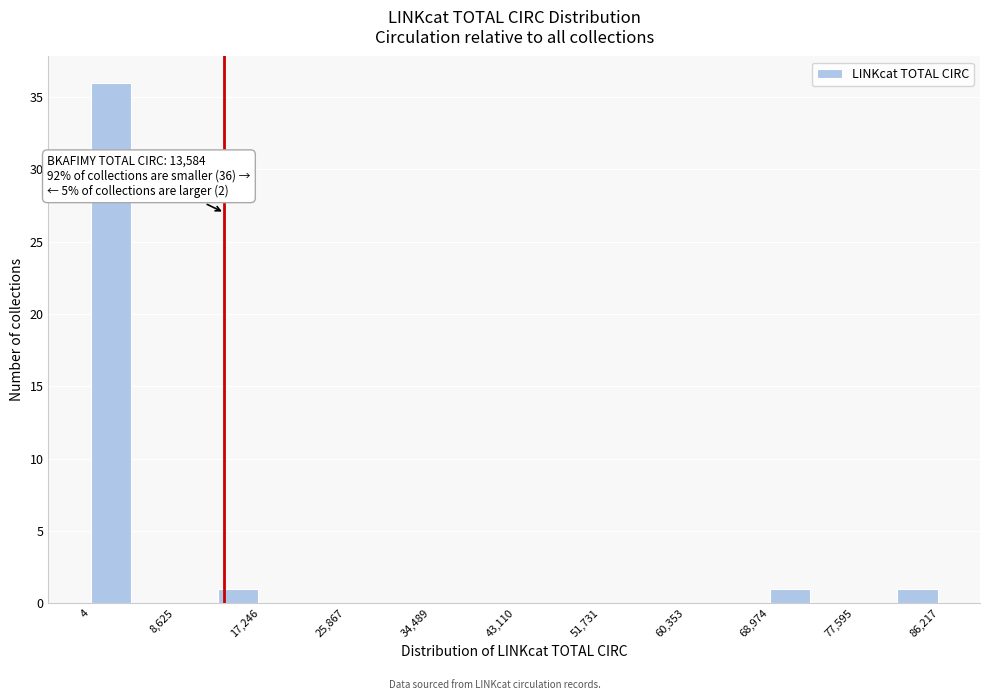

Over which range of the x-axis is the bar tallest?

0 to 4000